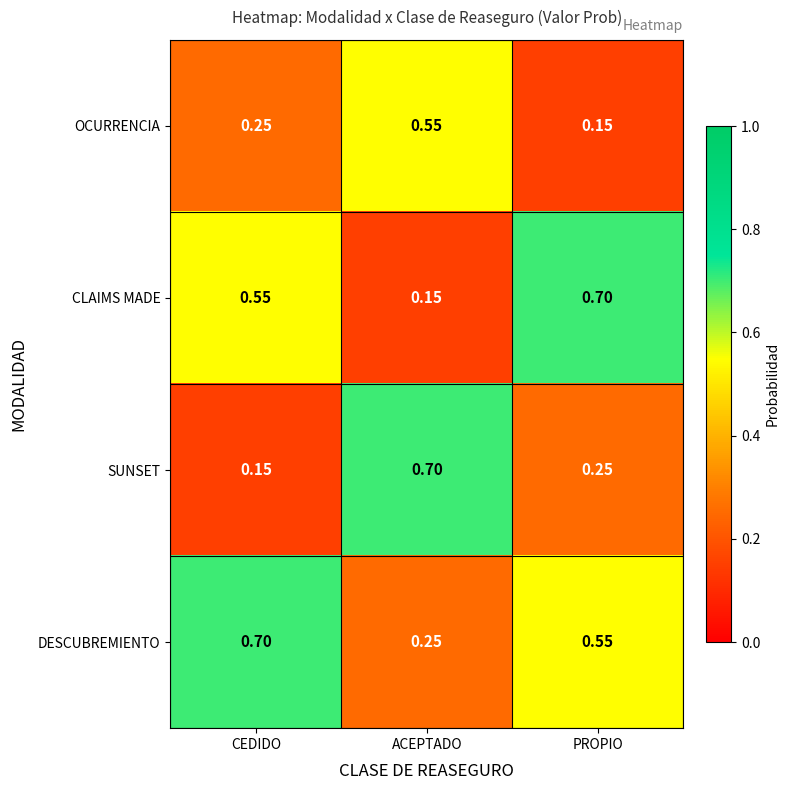

Which series has the largest total across all categories?

DESCUBREMIENTO